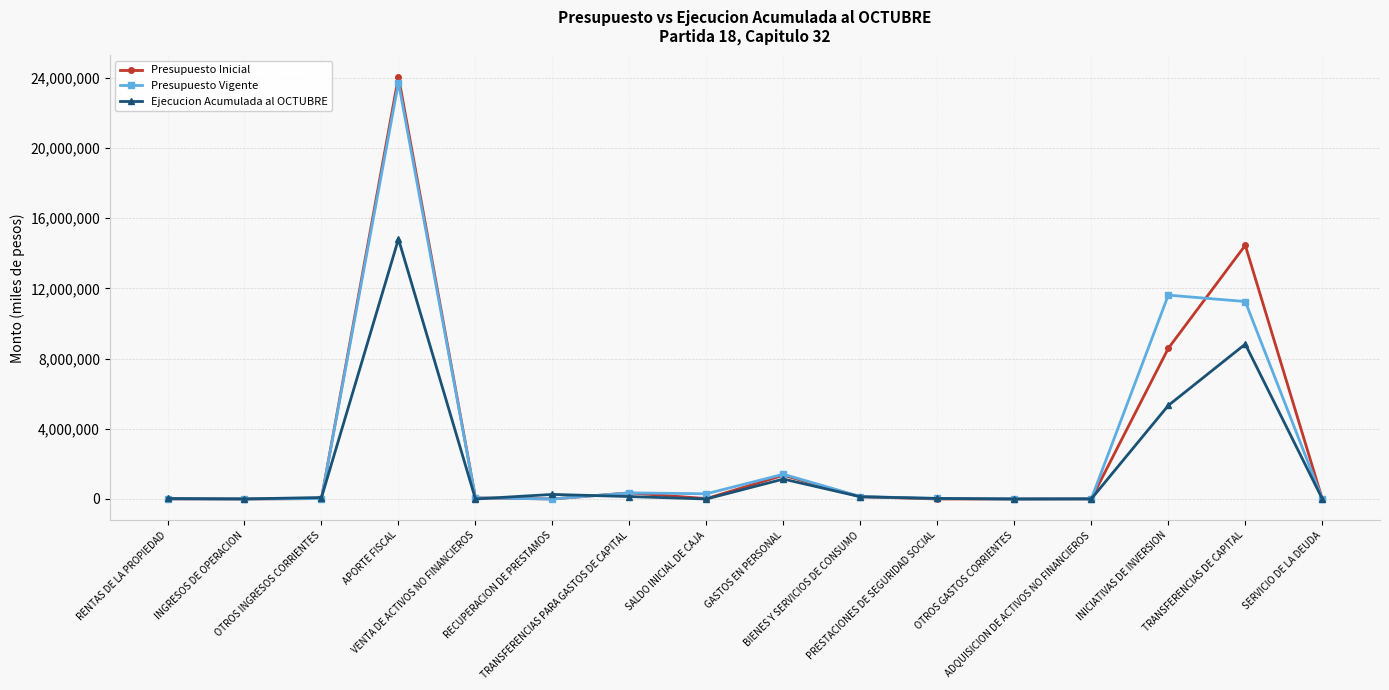

True or false: Ejecucion Acumulada al OCTUBRE has a value of -6637491 at VENTA DE ACTIVOS NO FINANCIEROS.

False